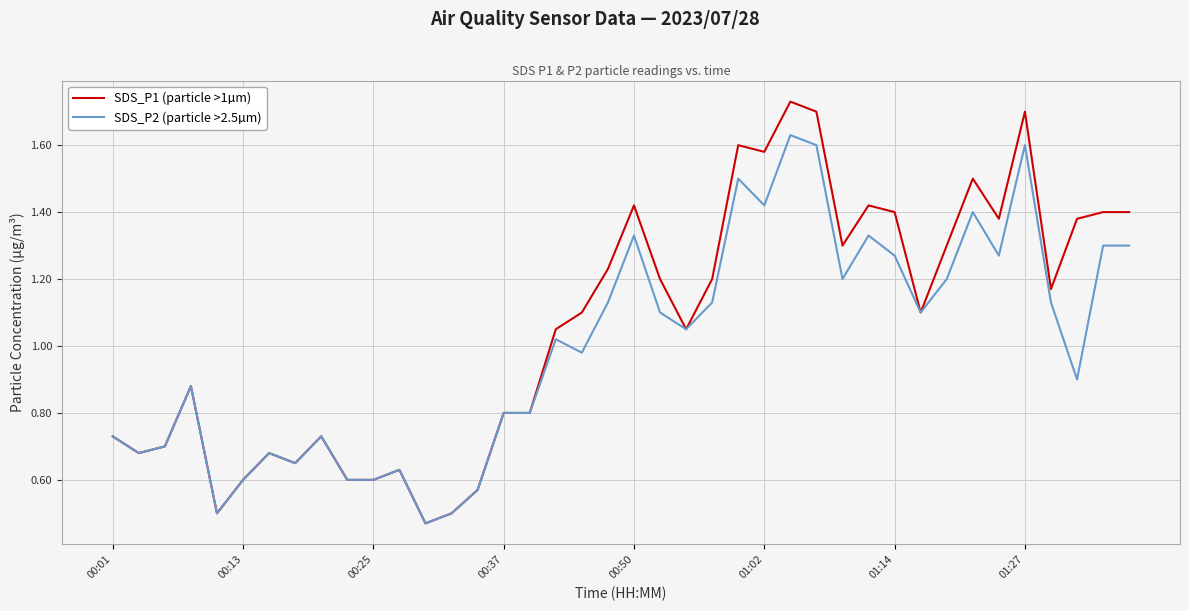

List the series in order of their overall mean, lowest first.

SDS_P2 (particle >2.5µm), SDS_P1 (particle >1µm)